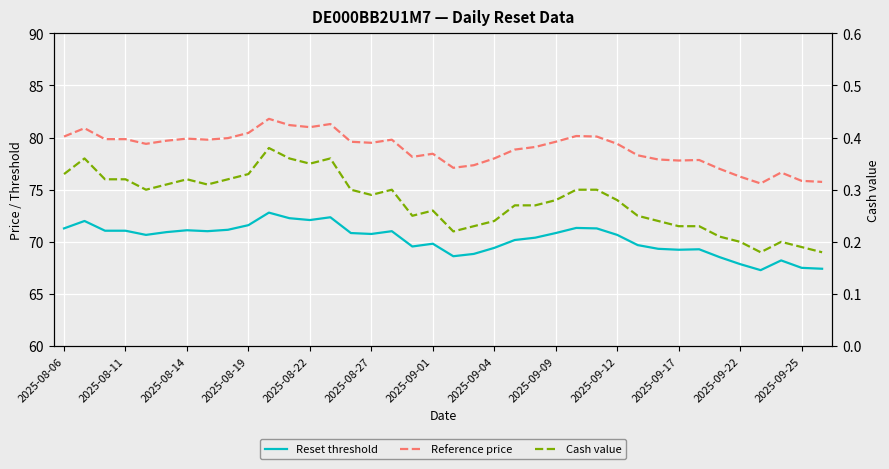

How many values in the Reset threshold series exceed 70?

23